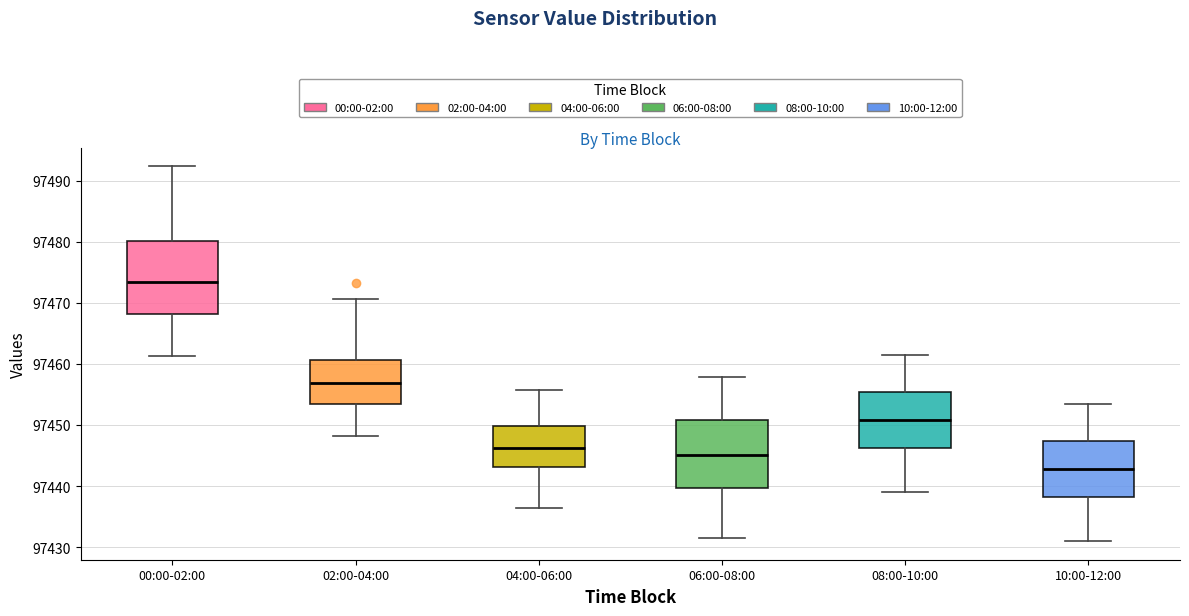

Which box's median line is the highest?

00:00-02:00